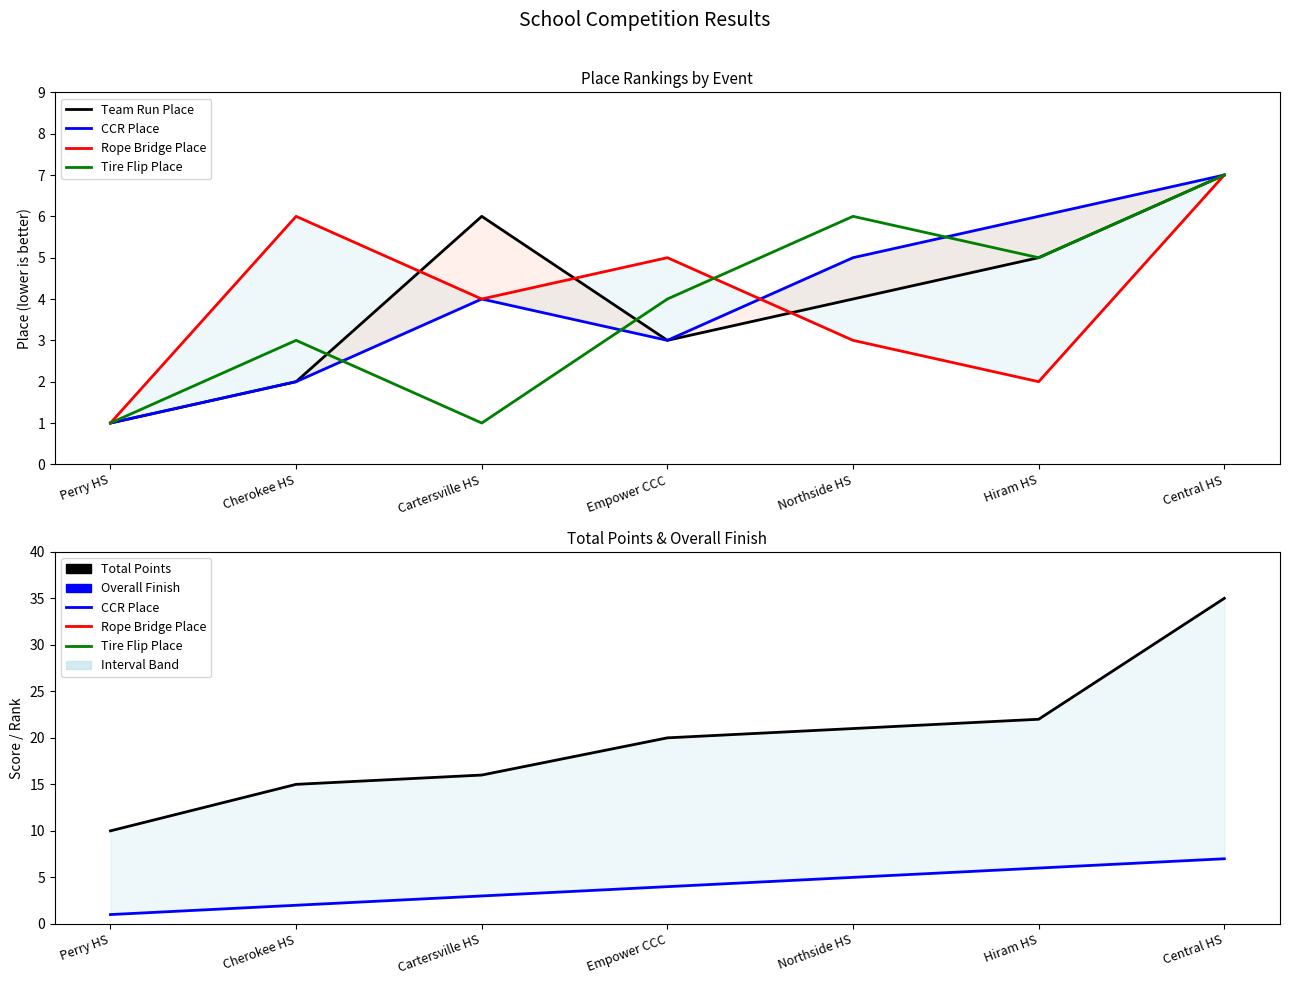

True or false: CCR Place and Team Run Place cross at least once.

False